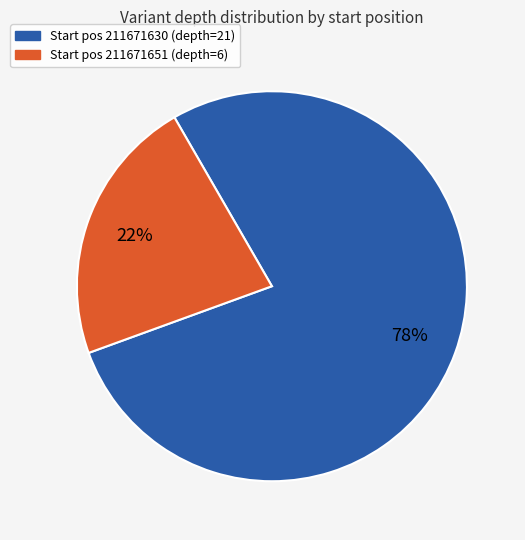

Is there a majority slice in this chart?

Yes